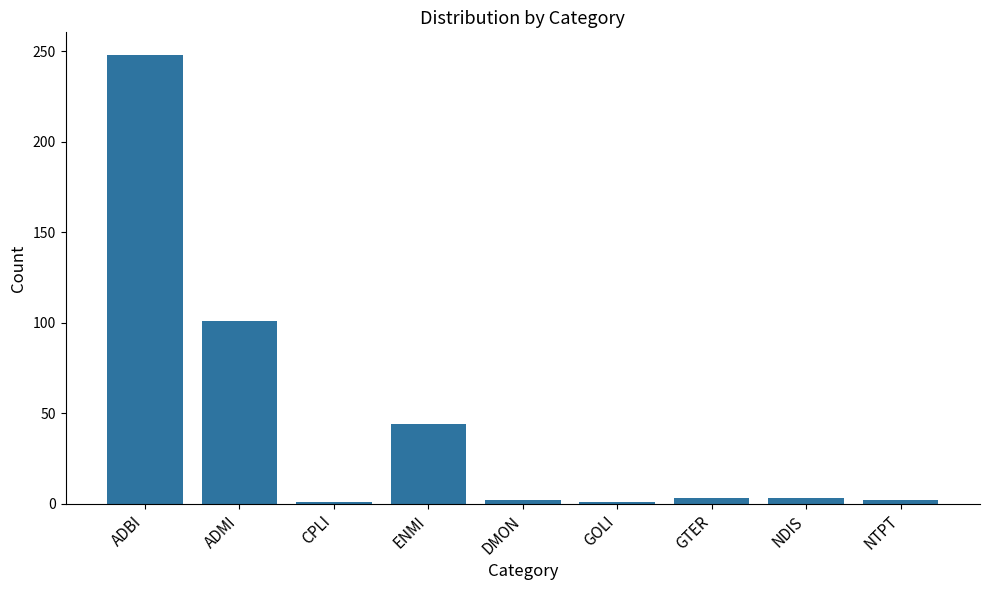

Count the number of categories in the chart.

9